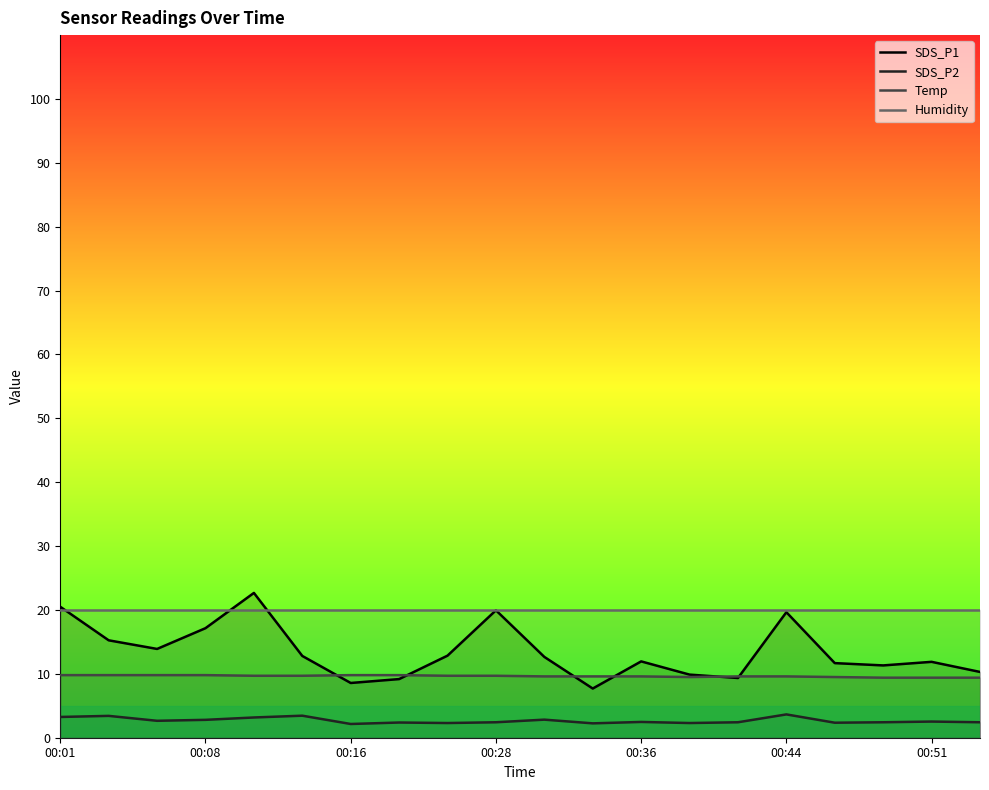

The SDS_P1 series shows 2.4 at 00:51. True or false?

False